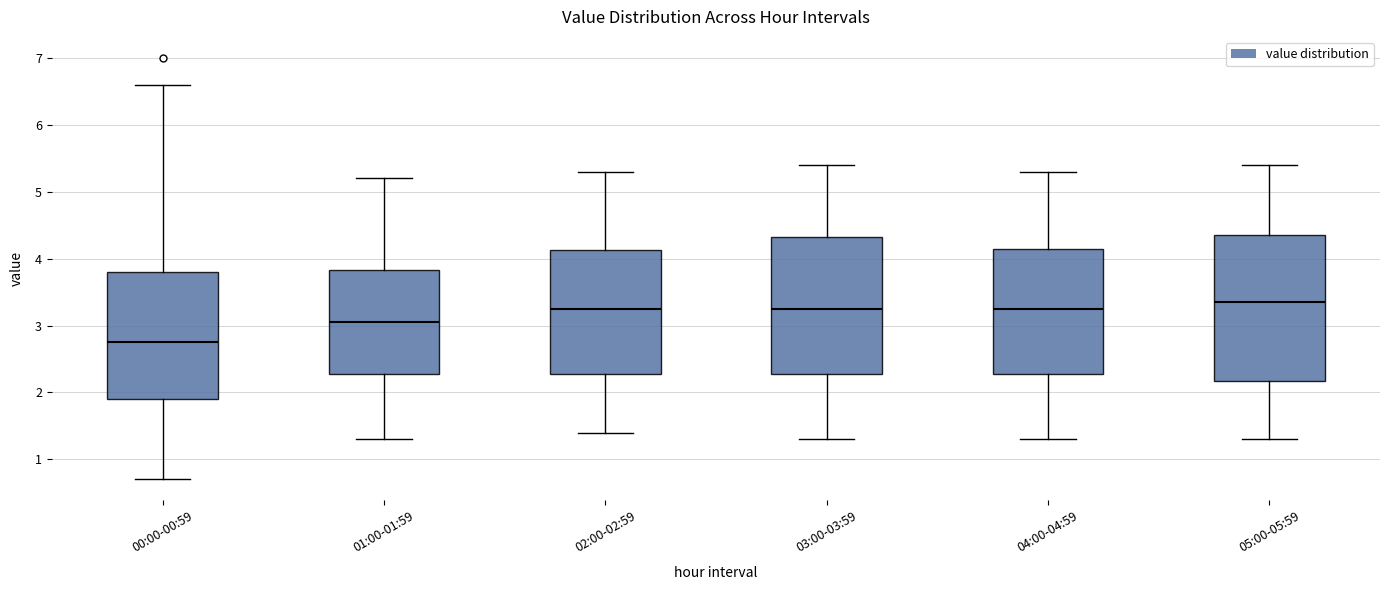

Comparing the boxes themselves (not the whiskers), which one is the tallest?

05:00-05:59